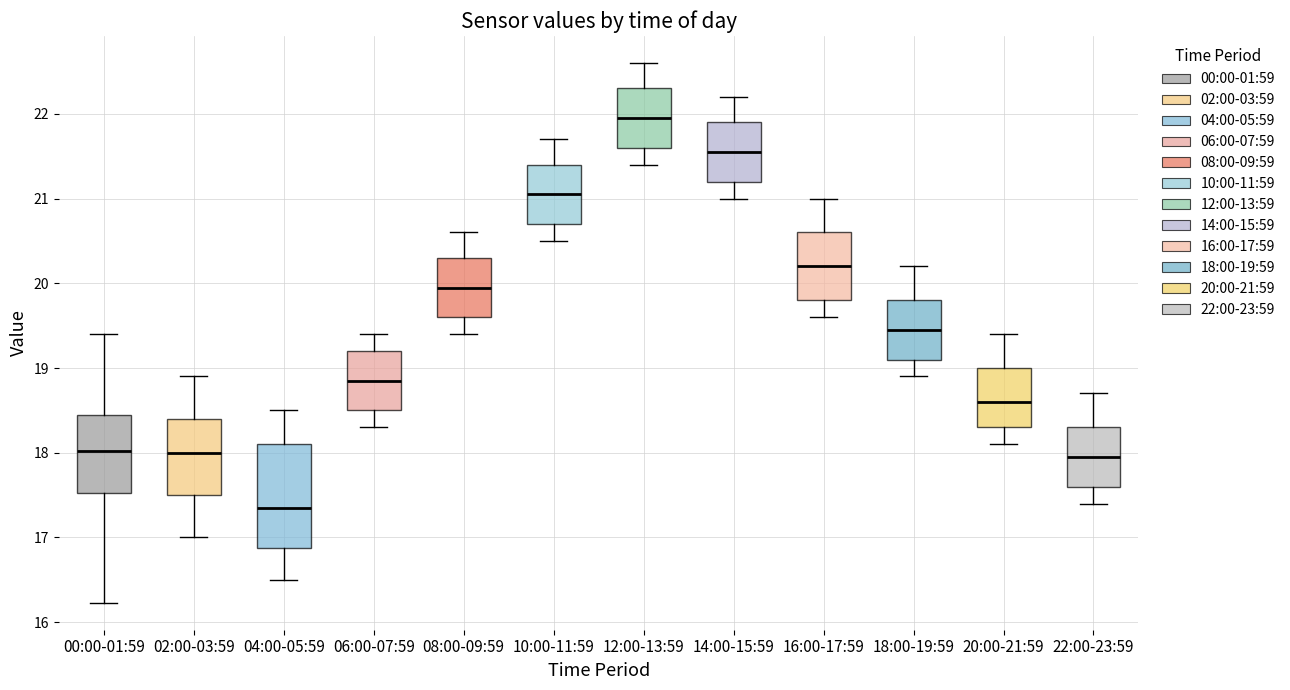

Reading left to right, read every box against the y-axis: the position of its median line, the range the box covers, and the ends of its whiskers. The values are not printed on the chart, so give them approximately, as read against the axis.

00:00-01:59: median 18.0, box 17.5 to 18.4, whiskers 16.2 to 19.4
02:00-03:59: median 18.0, box 17.5 to 18.4, whiskers 17.0 to 18.9
04:00-05:59: median 17.4, box 16.9 to 18.1, whiskers 16.5 to 18.5
06:00-07:59: median 18.9, box 18.5 to 19.2, whiskers 18.3 to 19.4
08:00-09:59: median 20.0, box 19.6 to 20.3, whiskers 19.4 to 20.6
10:00-11:59: median 21.1, box 20.7 to 21.4, whiskers 20.5 to 21.7
12:00-13:59: median 22.0, box 21.6 to 22.3, whiskers 21.4 to 22.6
14:00-15:59: median 21.6, box 21.2 to 21.9, whiskers 21.0 to 22.2
16:00-17:59: median 20.2, box 19.8 to 20.6, whiskers 19.6 to 21.0
18:00-19:59: median 19.5, box 19.1 to 19.8, whiskers 18.9 to 20.2
20:00-21:59: median 18.6, box 18.3 to 19.0, whiskers 18.1 to 19.4
22:00-23:59: median 18.0, box 17.6 to 18.3, whiskers 17.4 to 18.7